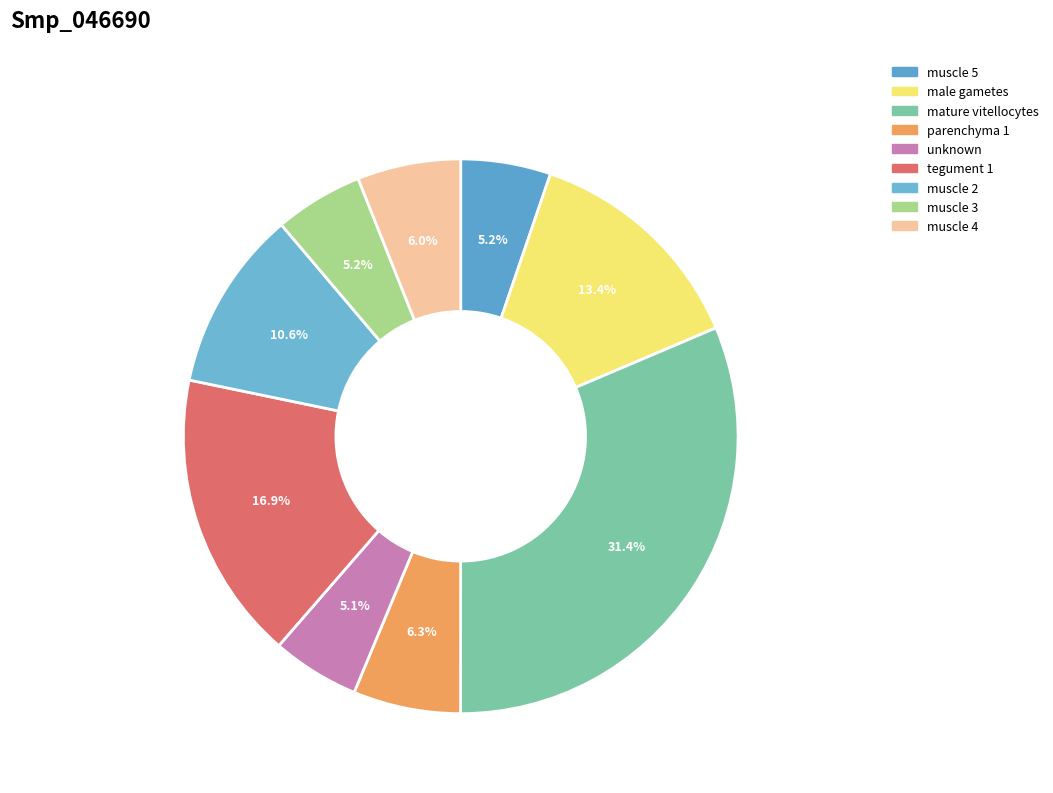

To the nearest percent, what is the combined percentage of parenchyma 1 and muscle 2?

17%